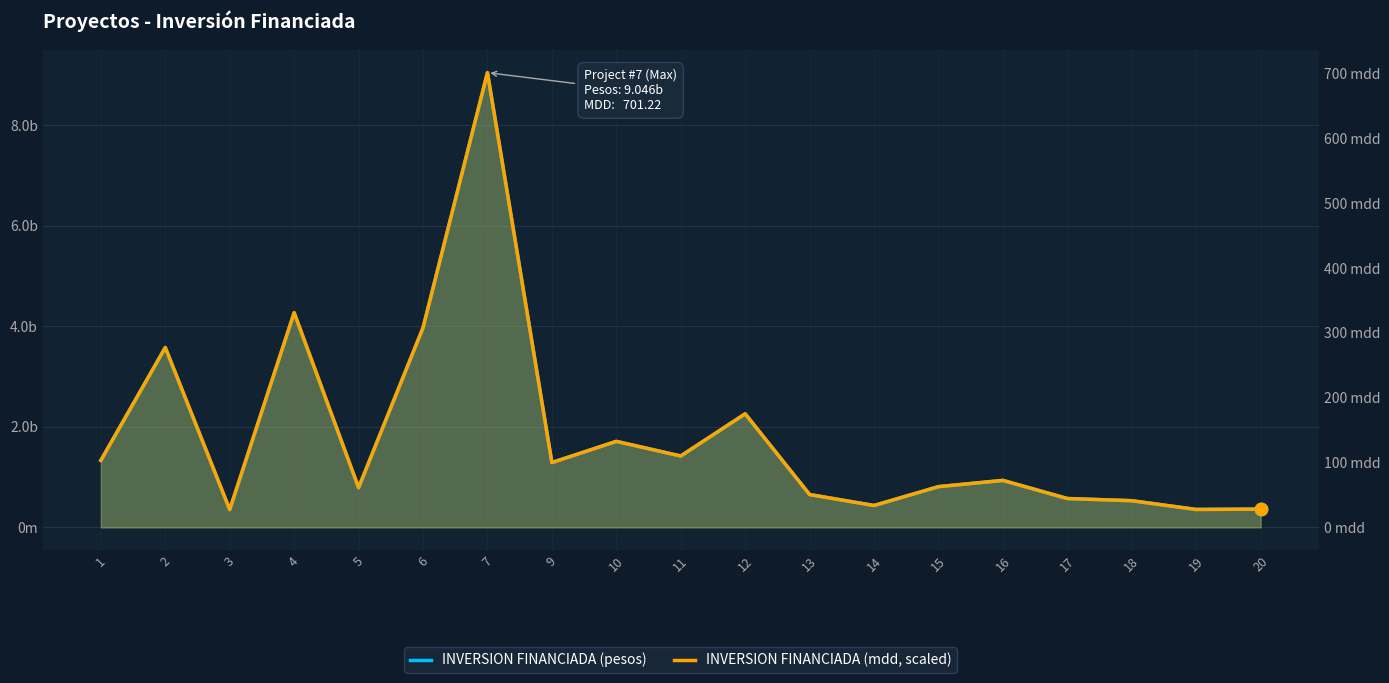

What are all the series names shown in the legend?

INVERSION FINANCIADA (pesos), INVERSION FINANCIADA (mdd, scaled)